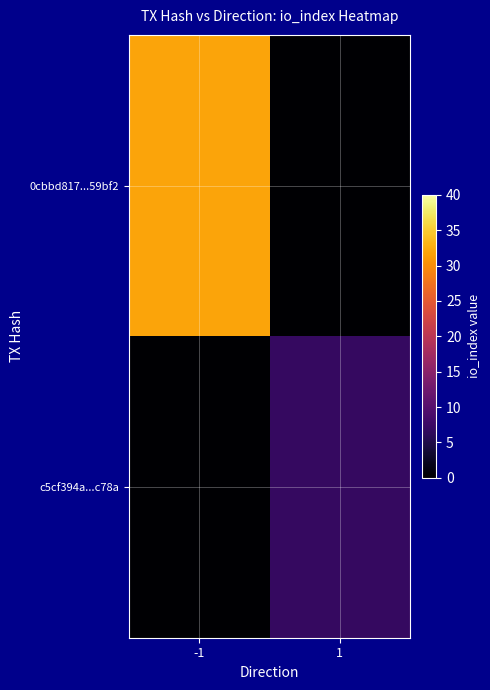

Between -1 and 1, which series saw the biggest shift?

0cbbd817...59bf2